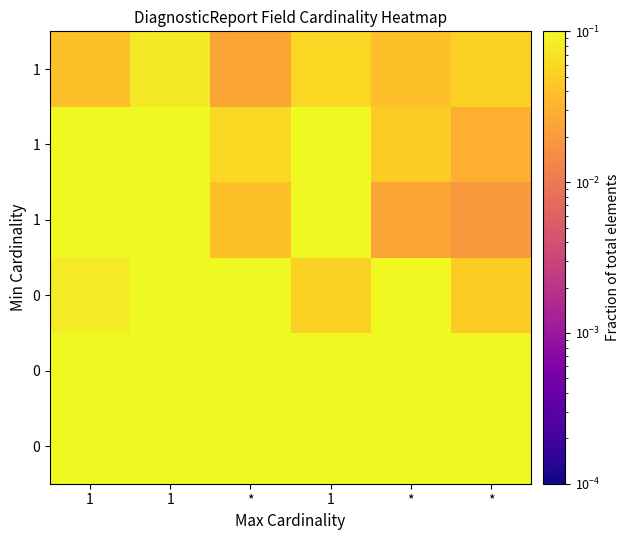

Which has a higher value, 1 or *?

*